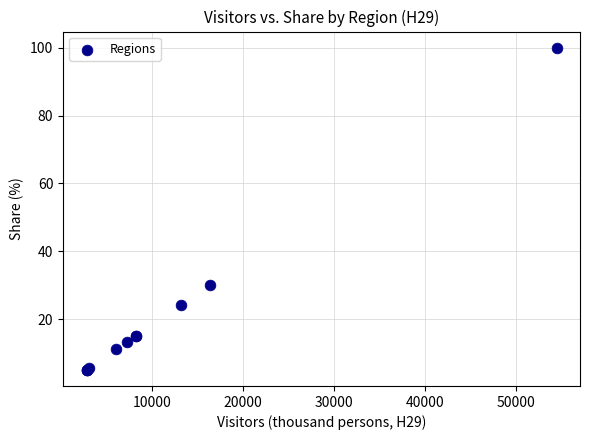

What Y value in the scatter plot is closest to 52?

30.1